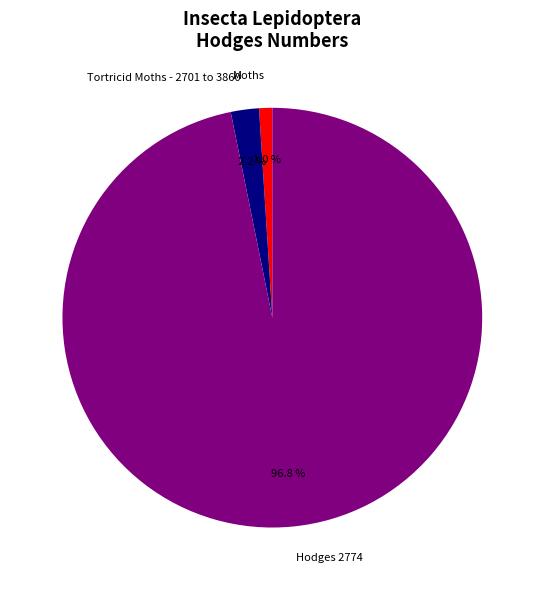

Which has a higher value, Hodges 2774 or Tortricid Moths - 2701 to 3860?

Hodges 2774